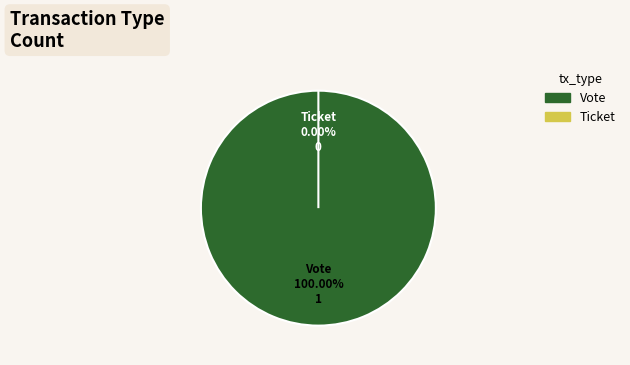

Which has a higher value, Ticket or Vote?

Vote